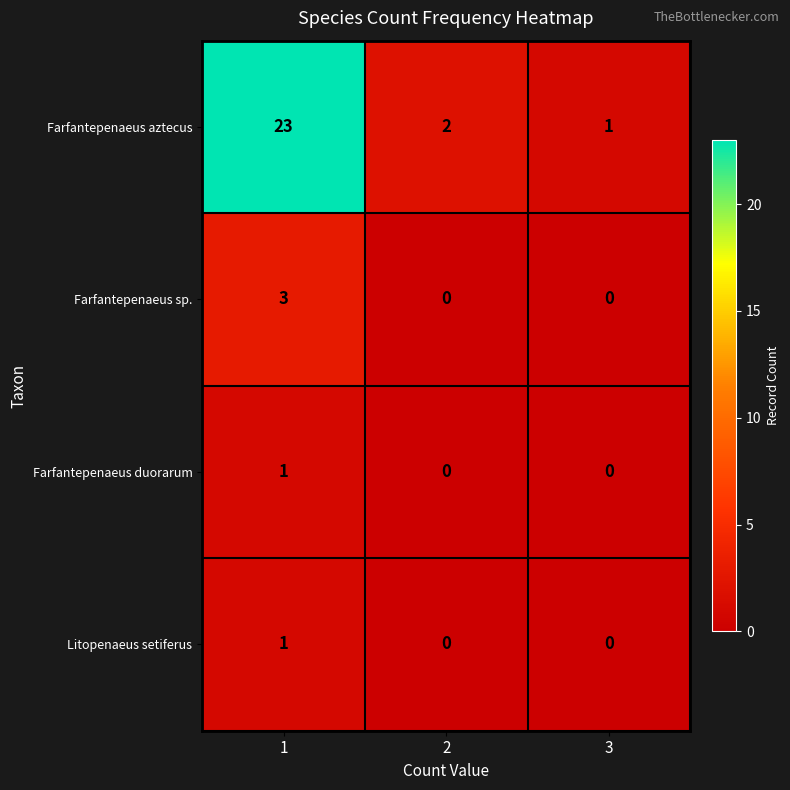

At which category does the chart reach its peak across all series?

1